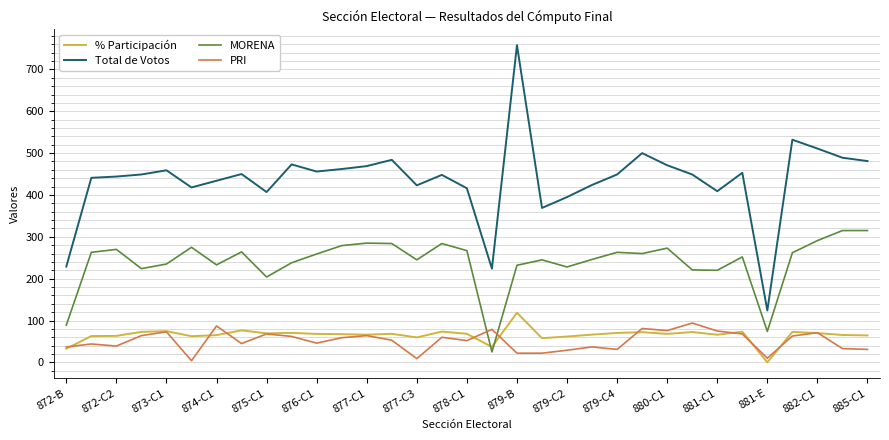

True or false: % Participación and PRI cross at least once.

True